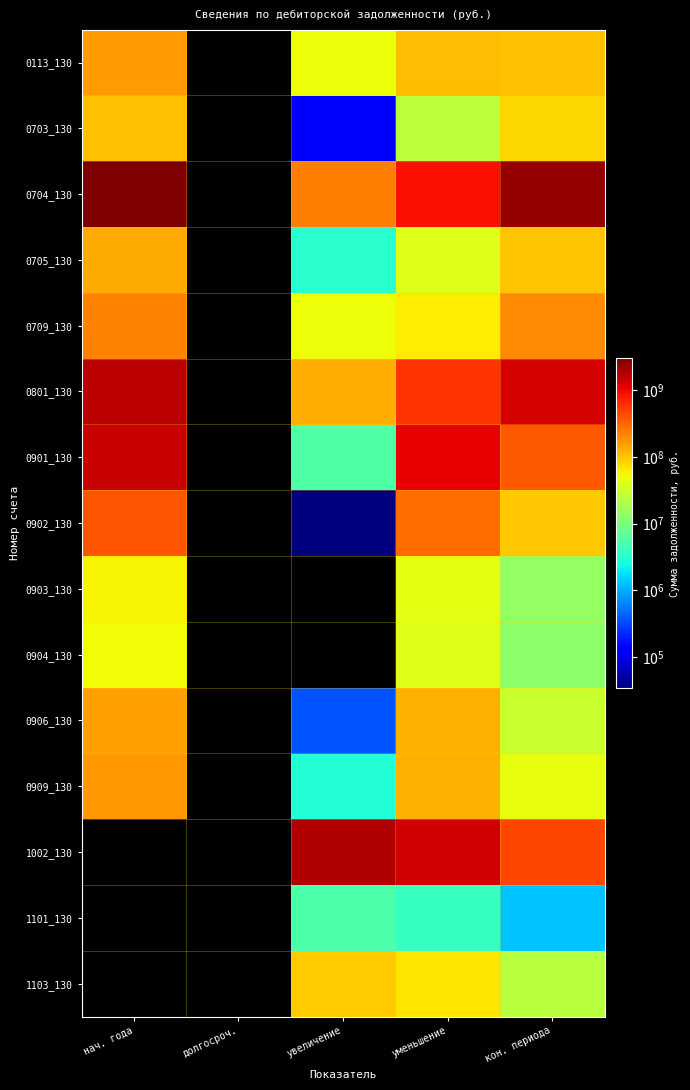

At which label does 0901_130 reach its minimum?

увеличение